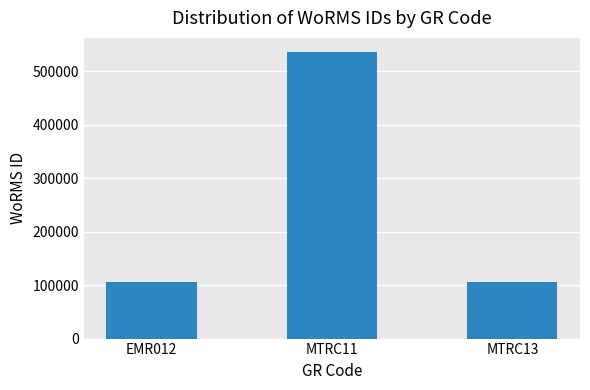

Does the chart contain stacked bars?

No